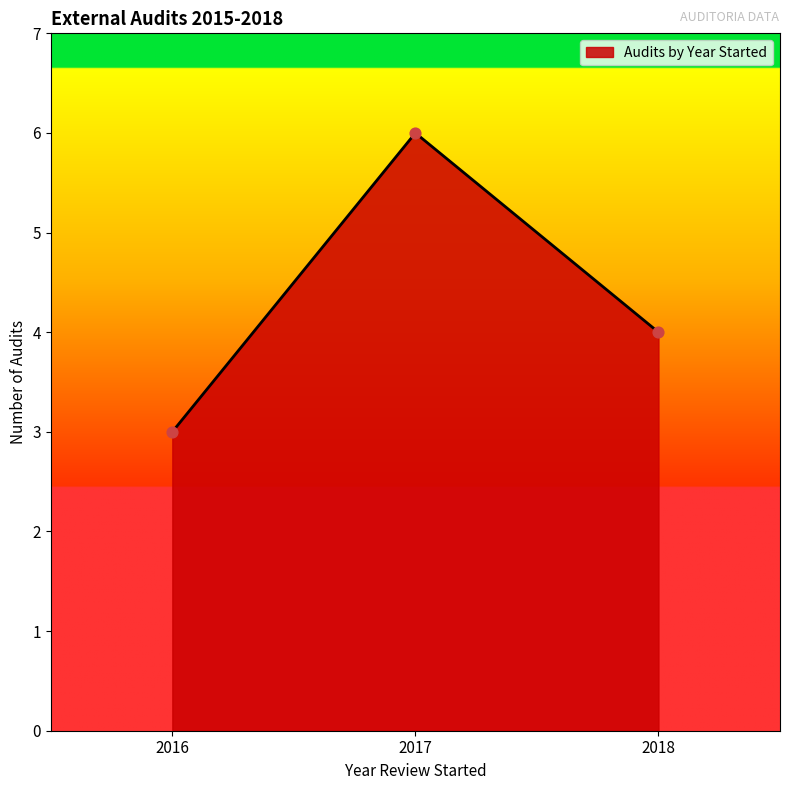

Which has a higher value, 2018 or 2017?

2017